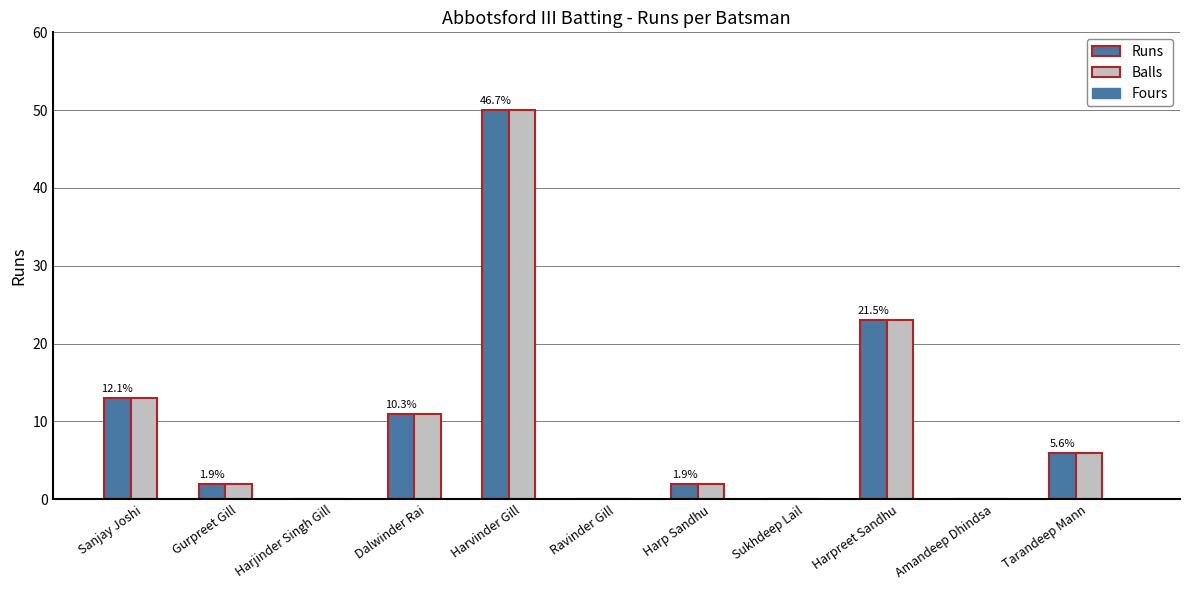

How many categories are shown in the chart?

11